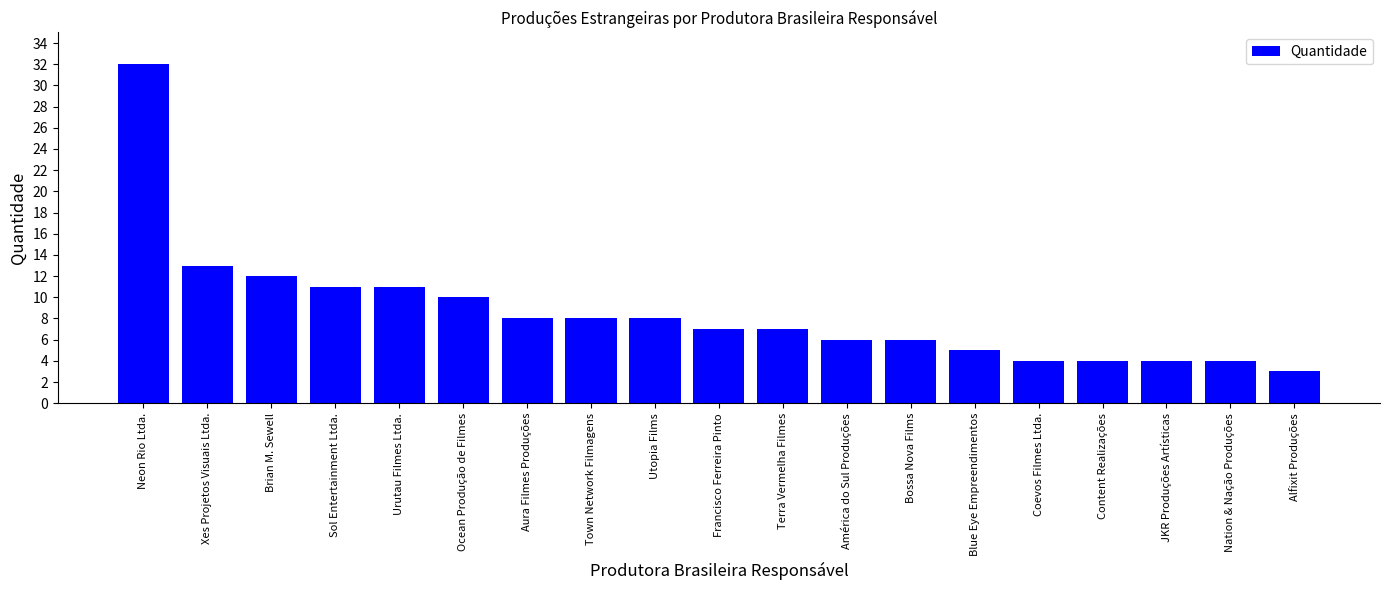

How many distinct data groups are displayed?

1